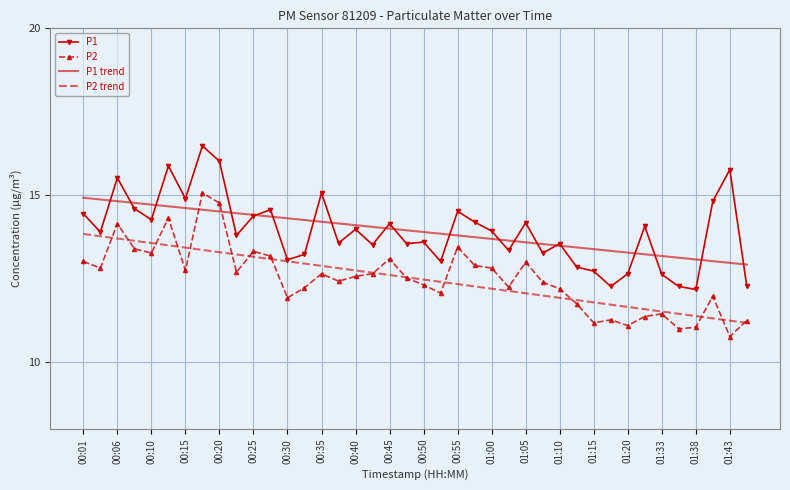

What is the greatest value displayed?

16.5